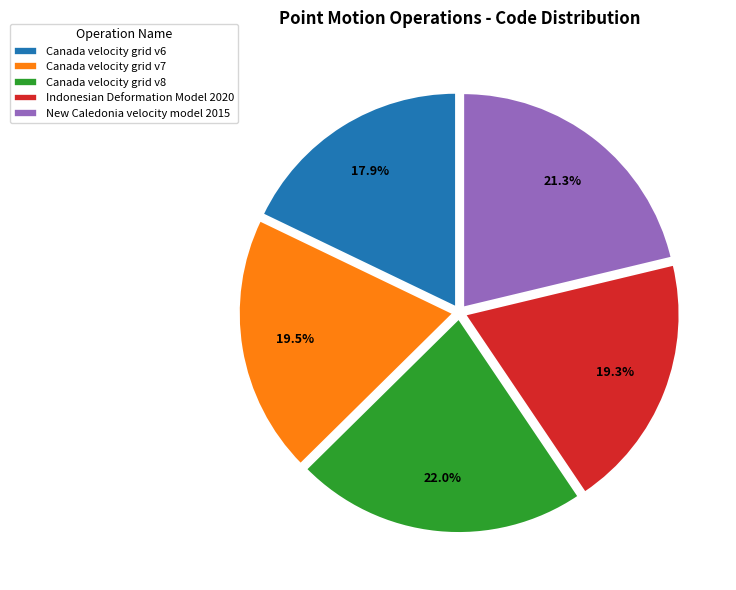

What is the ratio of the value at New Caledonia velocity model 2015 to the value at Indonesian Deformation Model 2020?

1.1